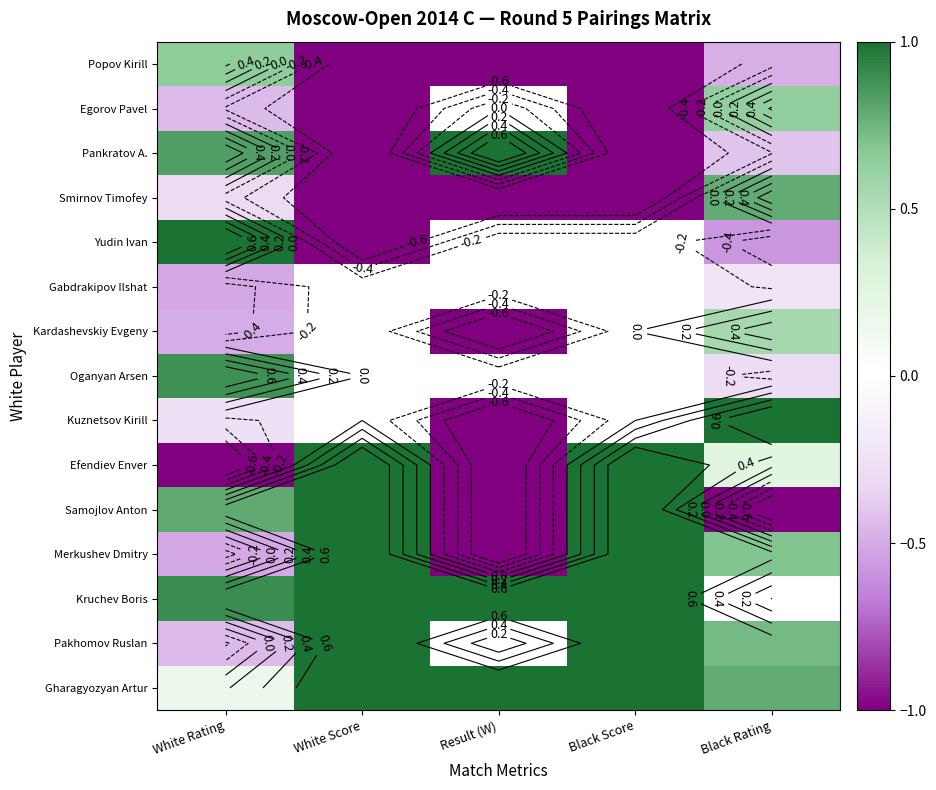

True or false: Pankratov A. has a value of -0.7 at Black Rating.

False